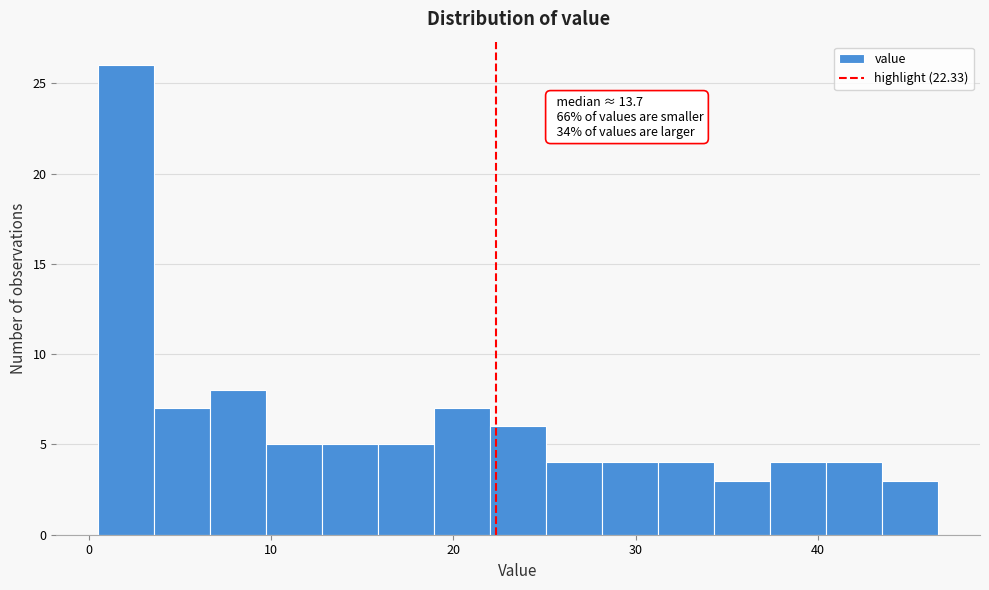

Read against the x-axis, roughly where is the centre of the tallest bar?

2